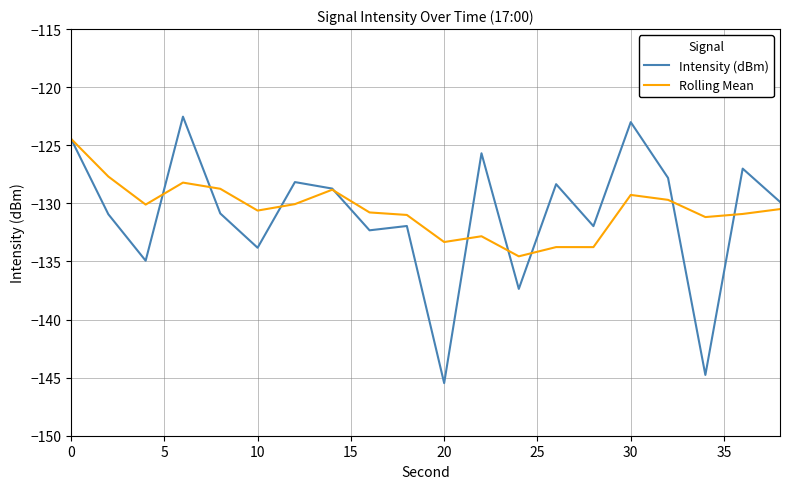

Which series has the widest spread of values?

Intensity (dBm)